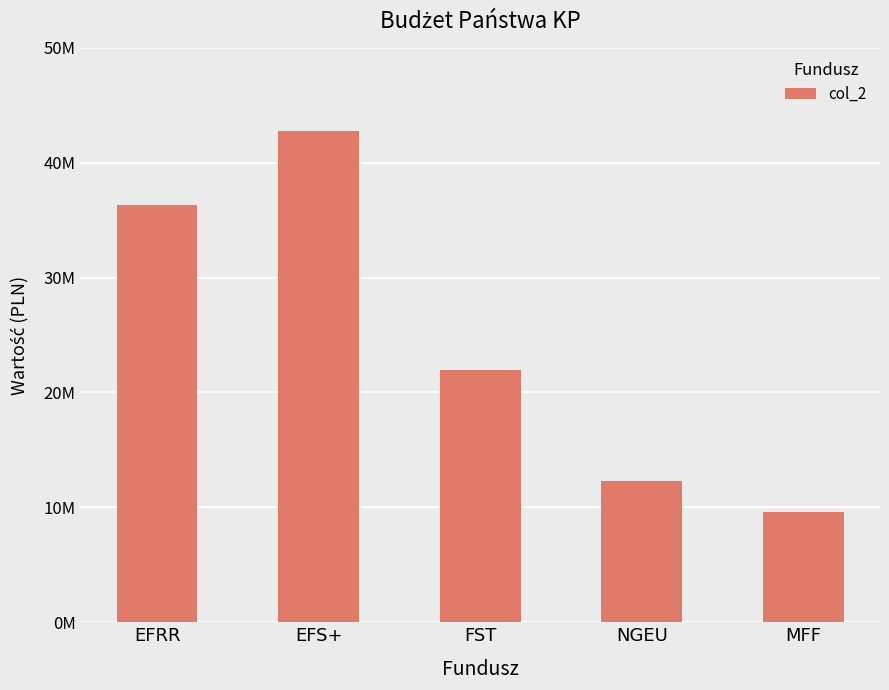

Are the bars horizontal?

No